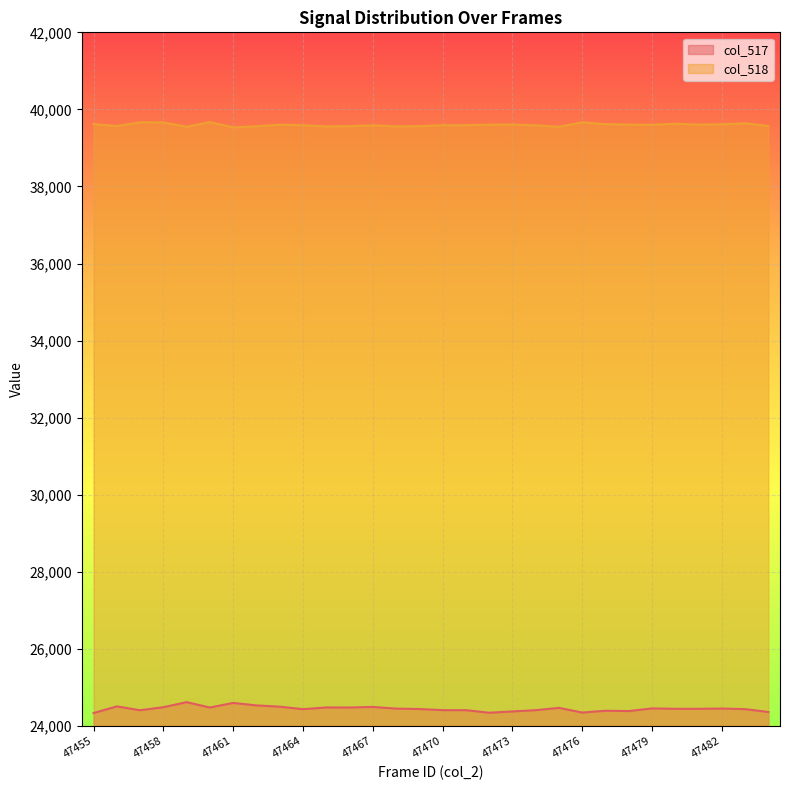

Between 47471 and 47481, which series saw the biggest shift?

col_517